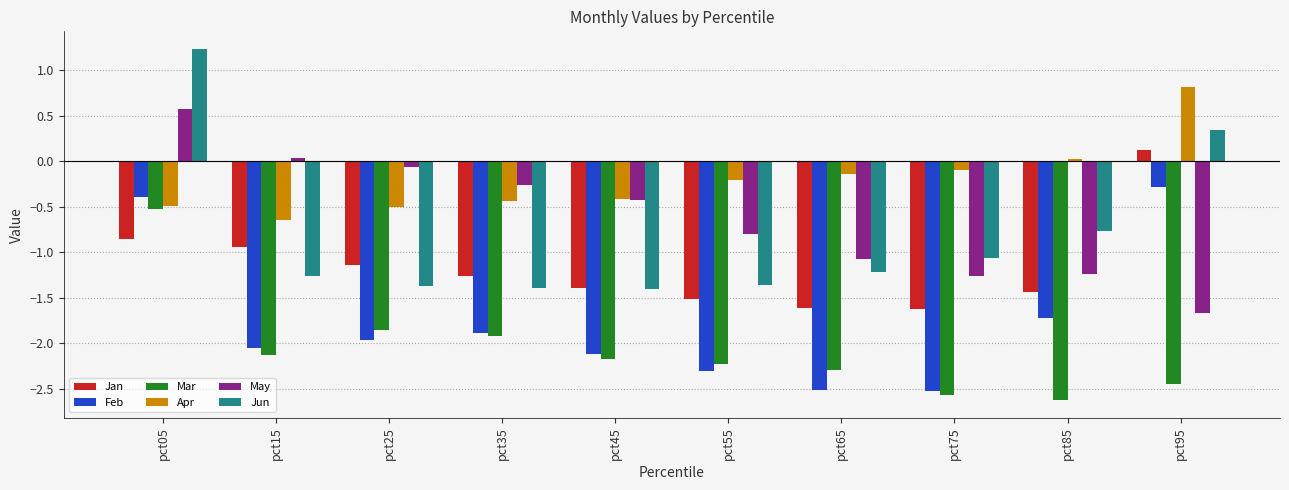

Is the value of Jan at pct15 greater than the value of Apr at pct15?

No